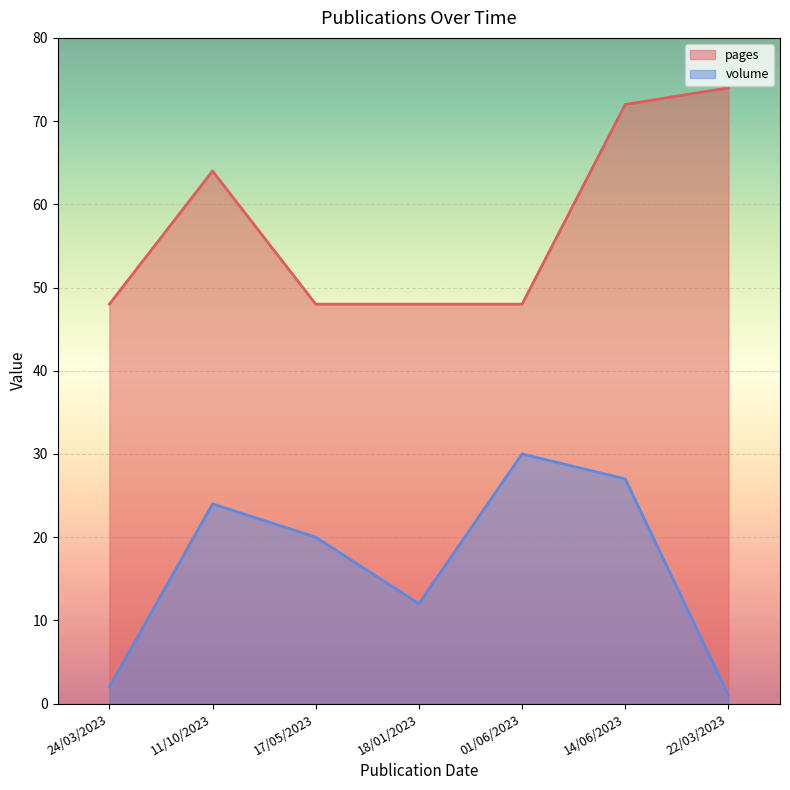

Which series has the widest spread of values?

volume